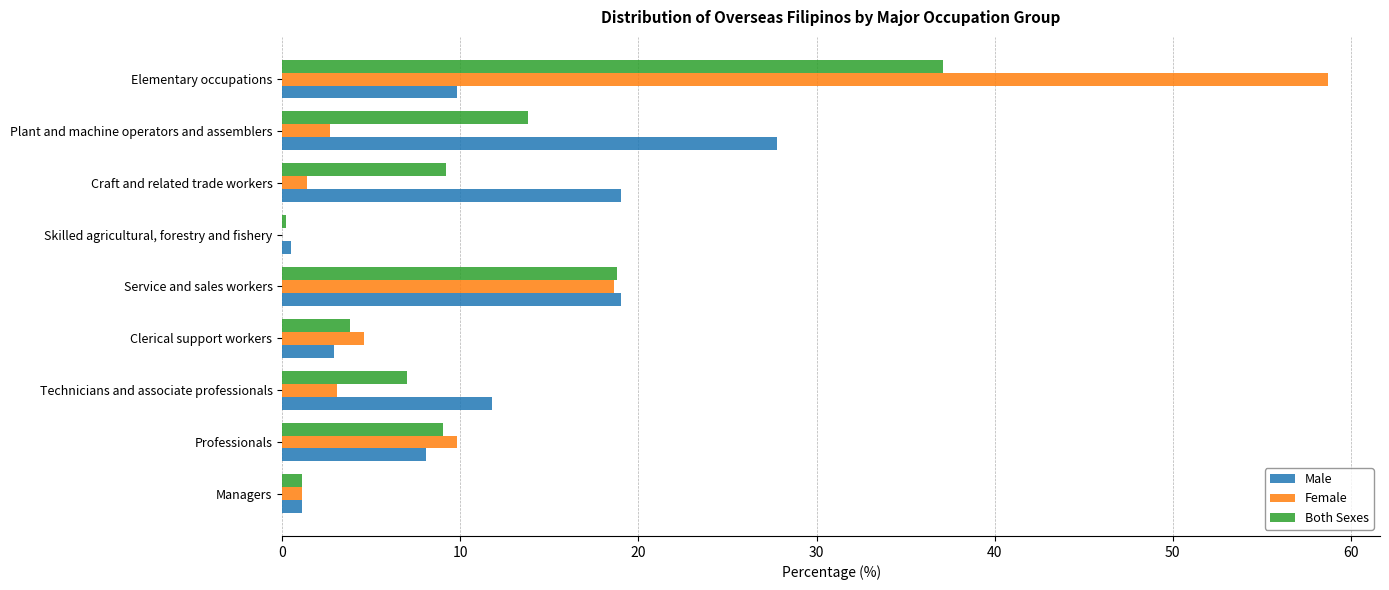

What are all the series names shown in the legend?

Male, Female, Both Sexes